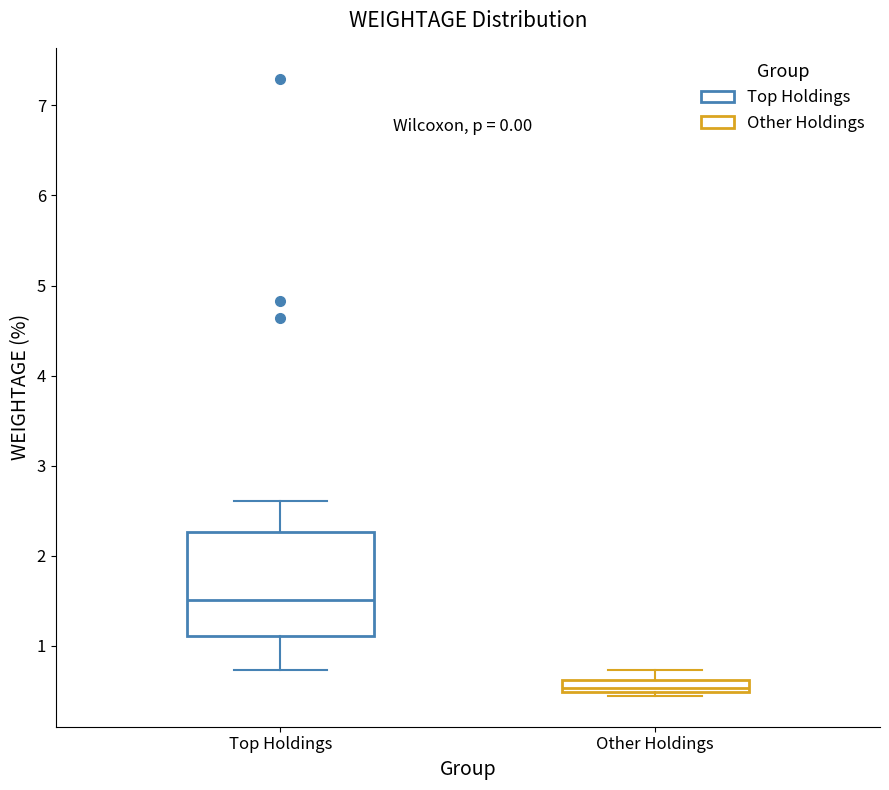

Which box is the tallest, from its lower edge to its upper edge?

Top Holdings